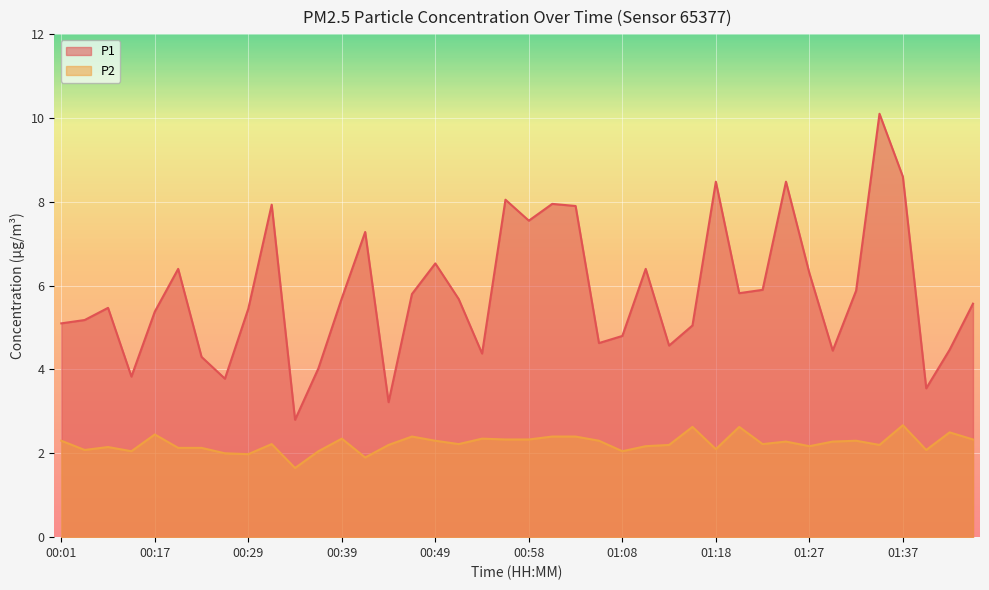

What position from the left is 00:12?

3